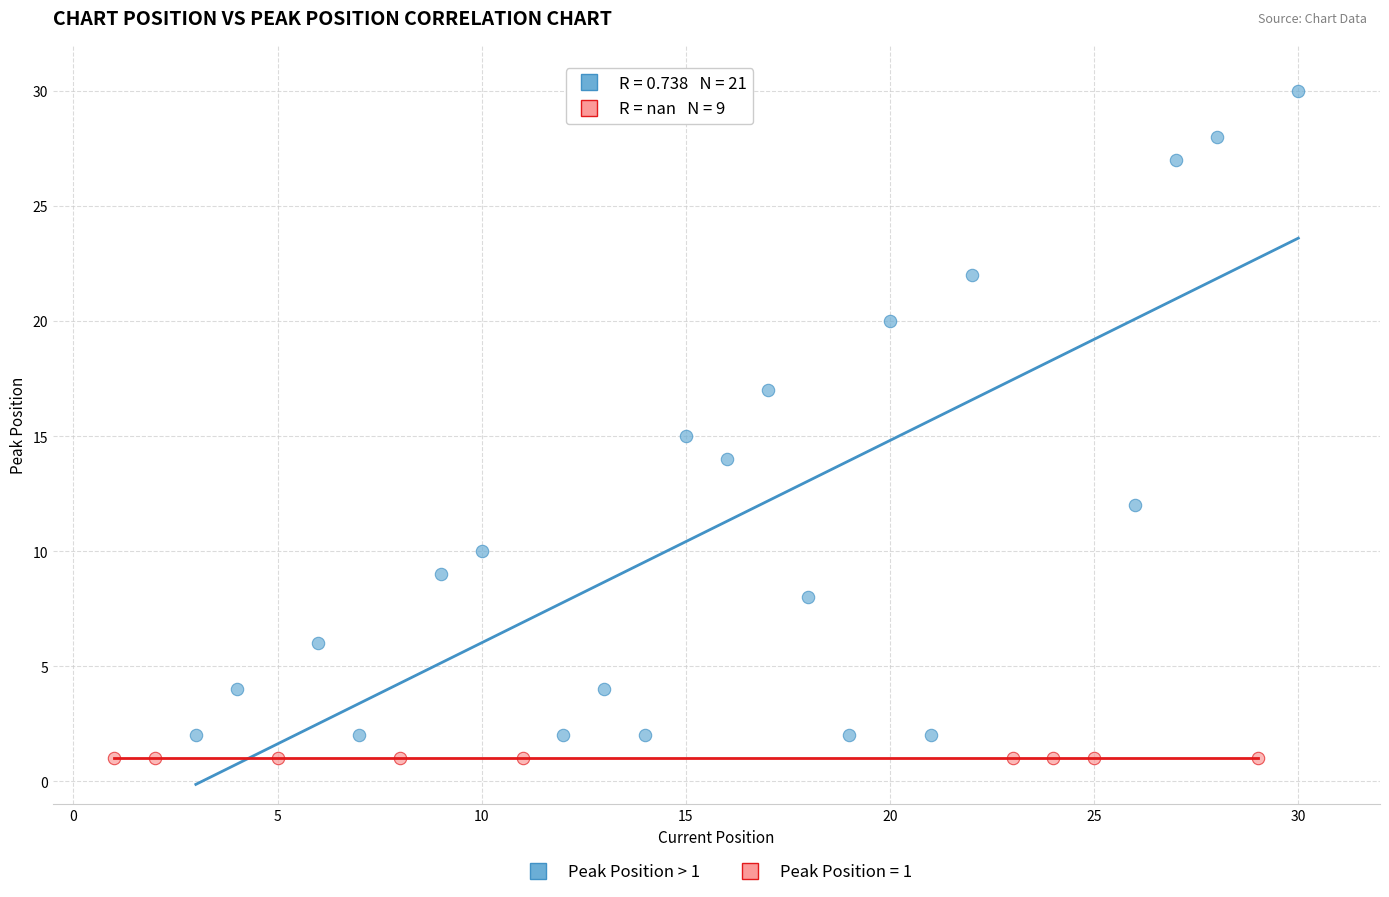

Which series contains the highest Y value?

Peak Position > 1